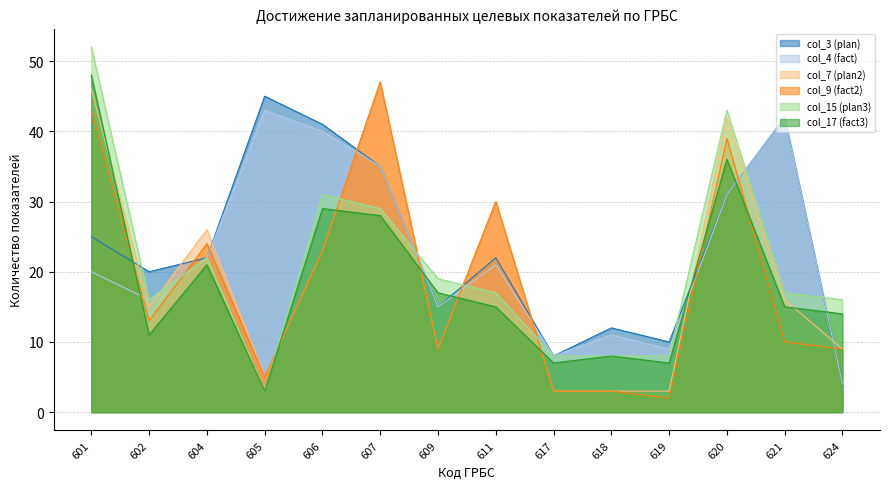

Which series has the widest spread of values?

col_15 (plan3)